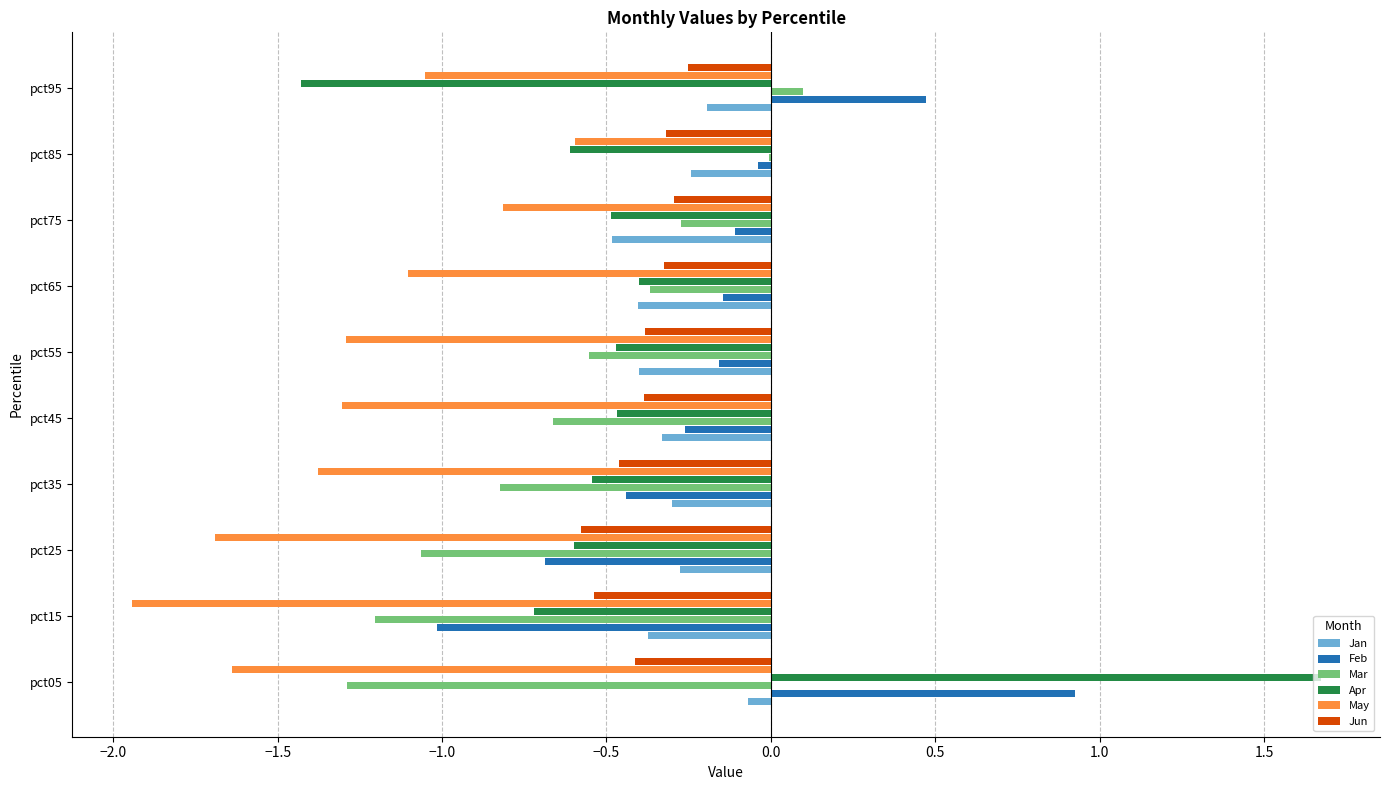

What is the sum of all Mar values?

-6.1